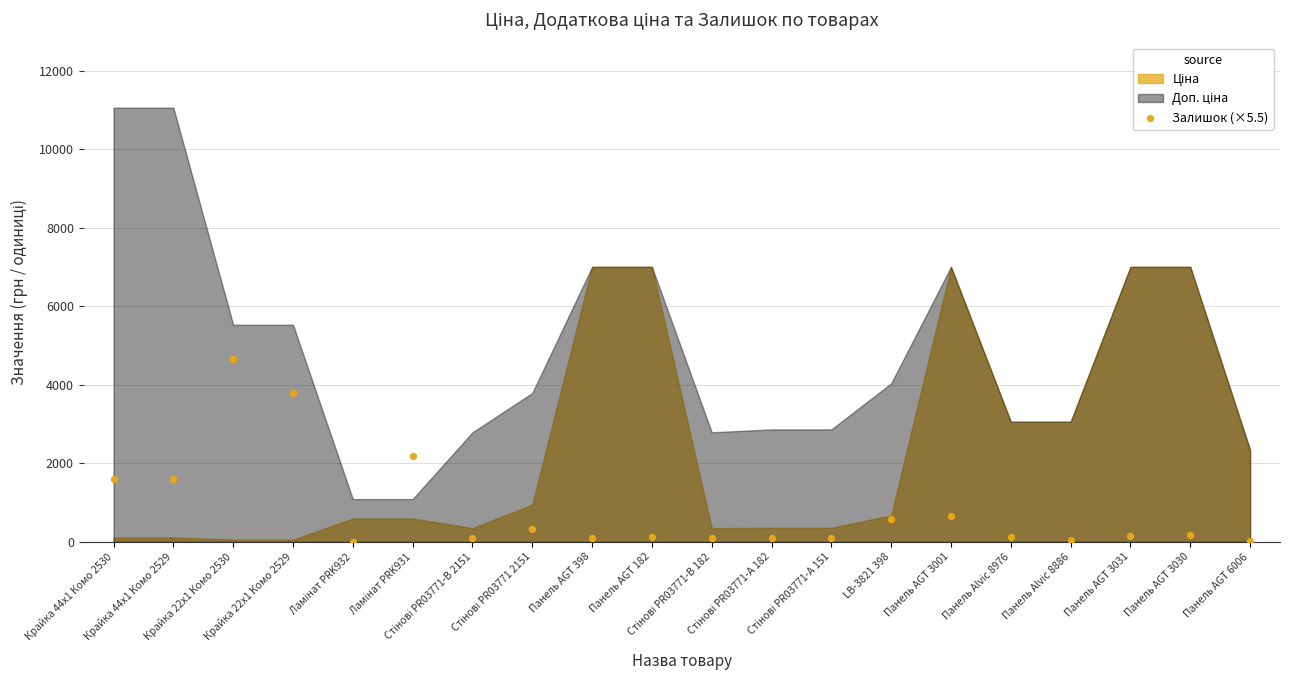

What Y value in the scatter plot is closest to 2323?

2189.0